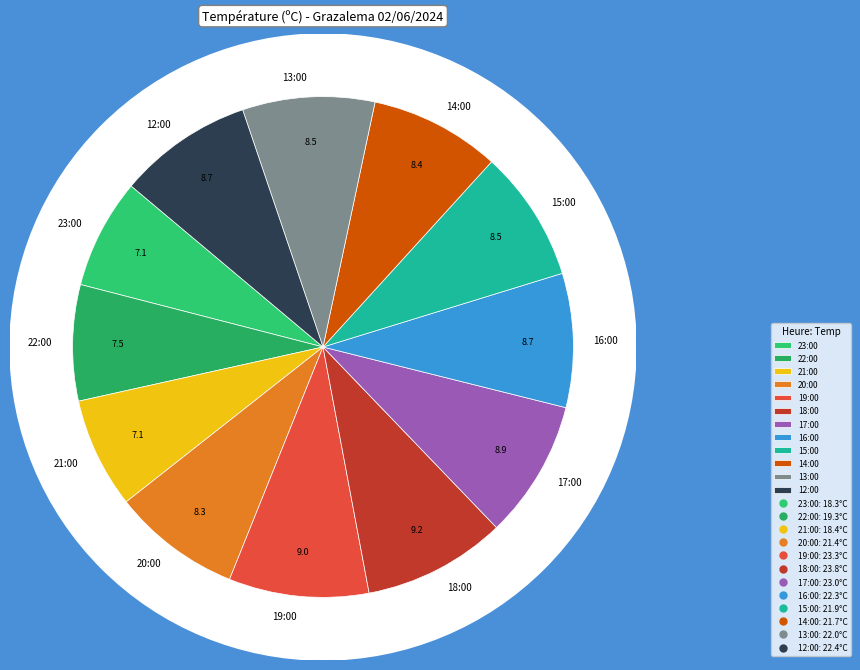

Between 18:00 and 22:00, which is larger?

18:00